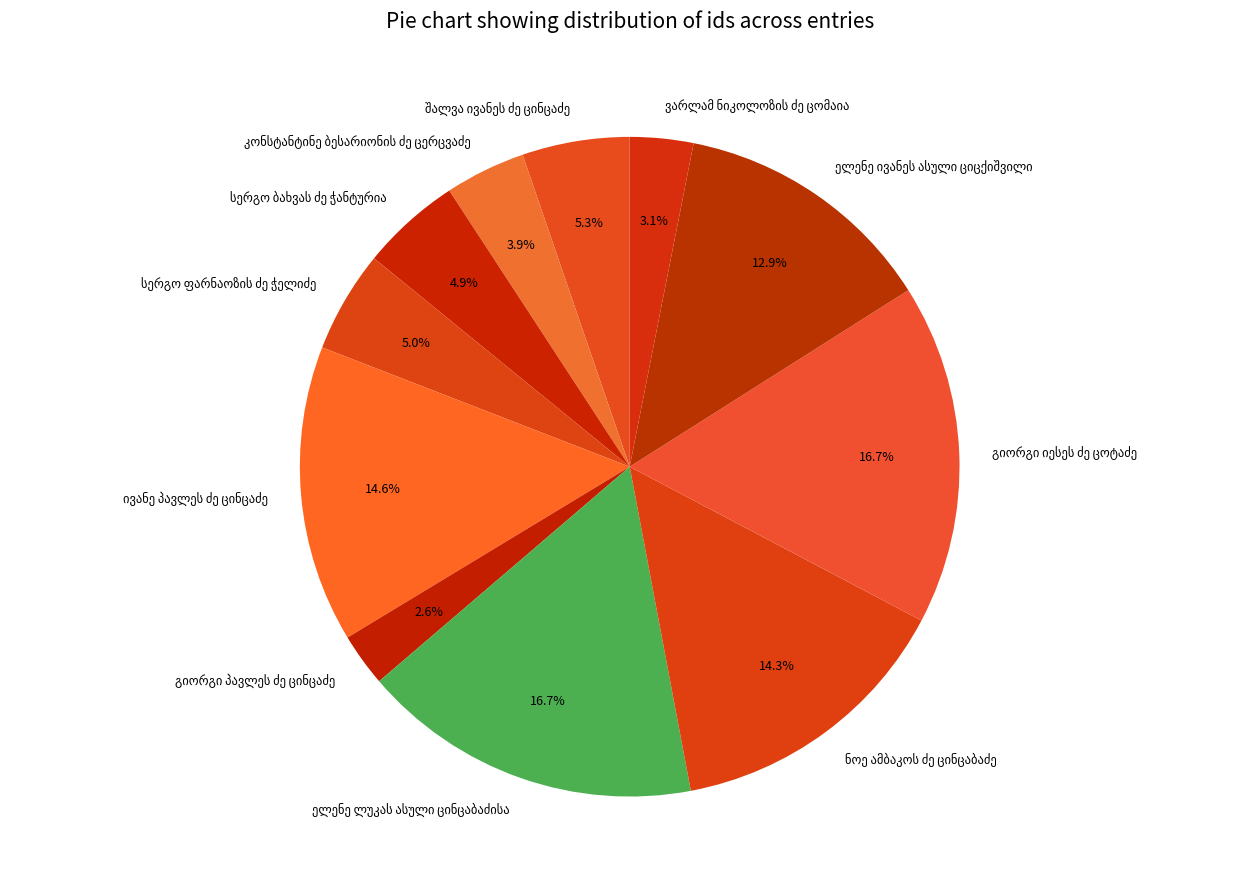

Does any single category account for the majority?

No